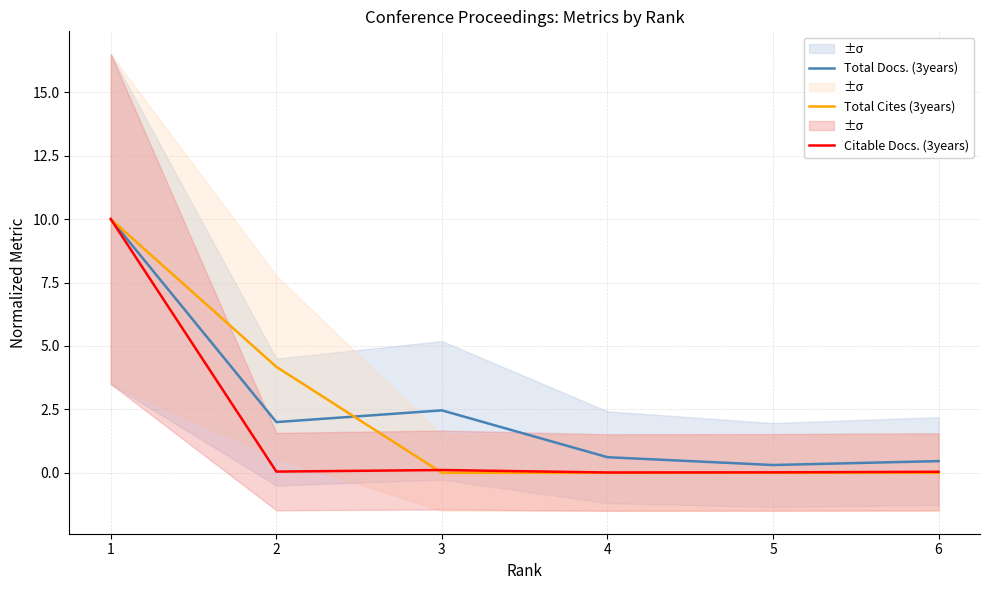

At which label is Total Cites (3years) closest to 5?

2